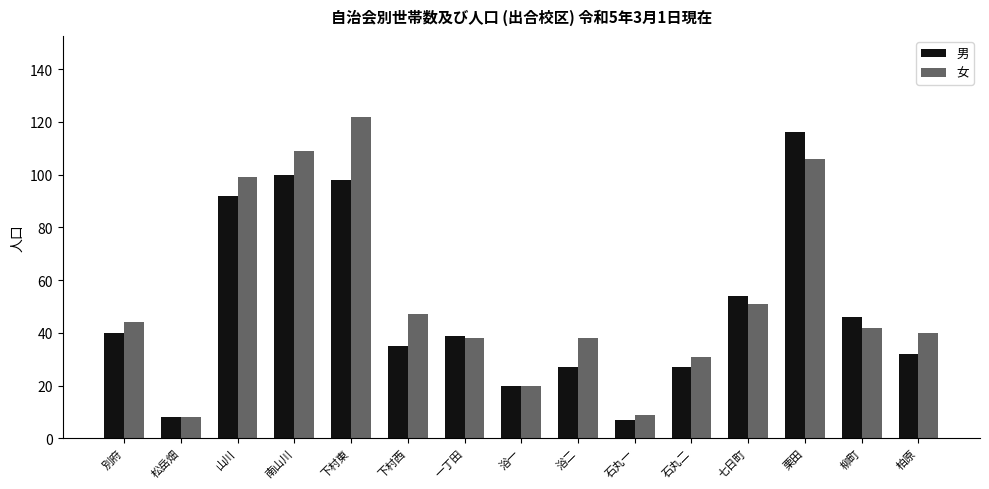

Which category has the highest value in the 男 series?

栗田